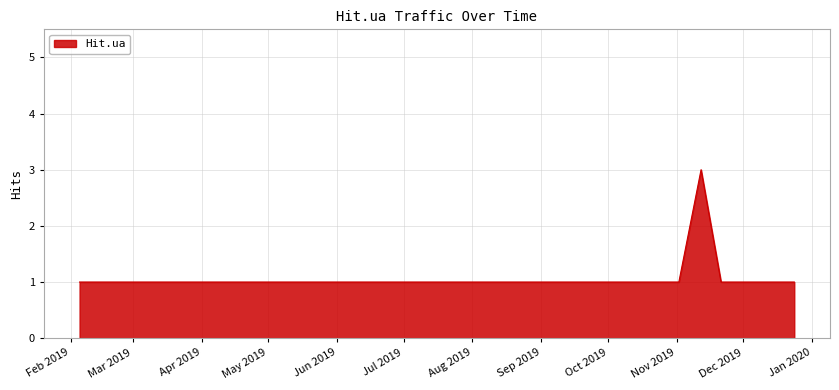

What is the maximum value shown in the chart?

3